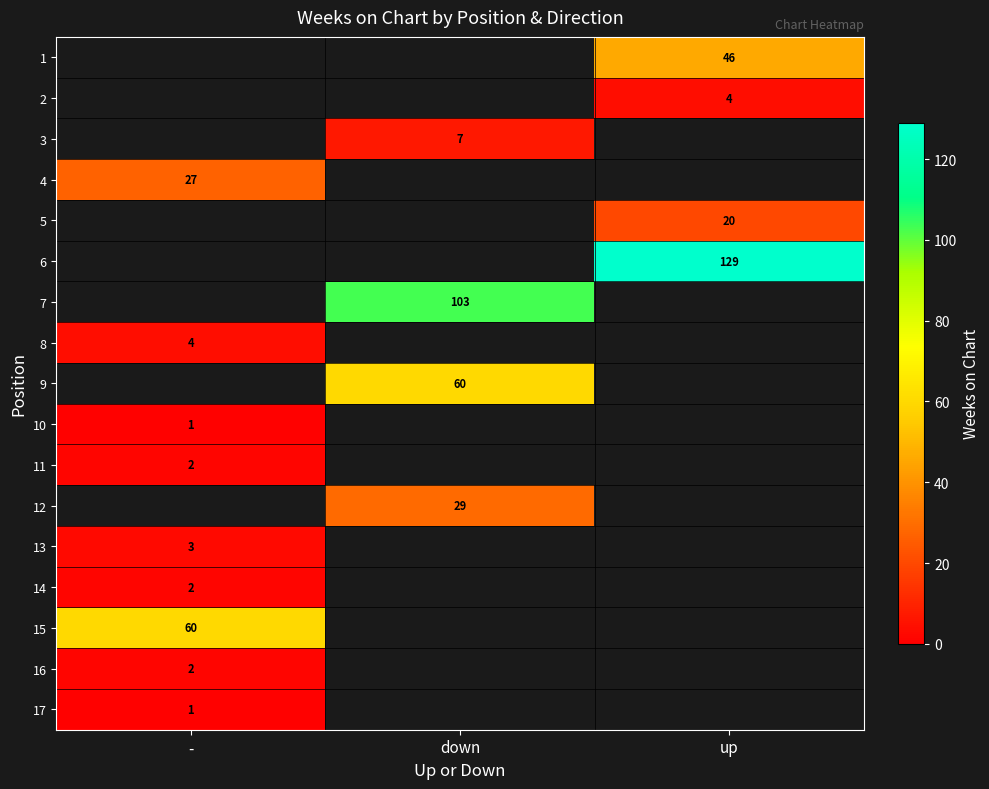

The 7 series shows 103 at down. True or false?

True